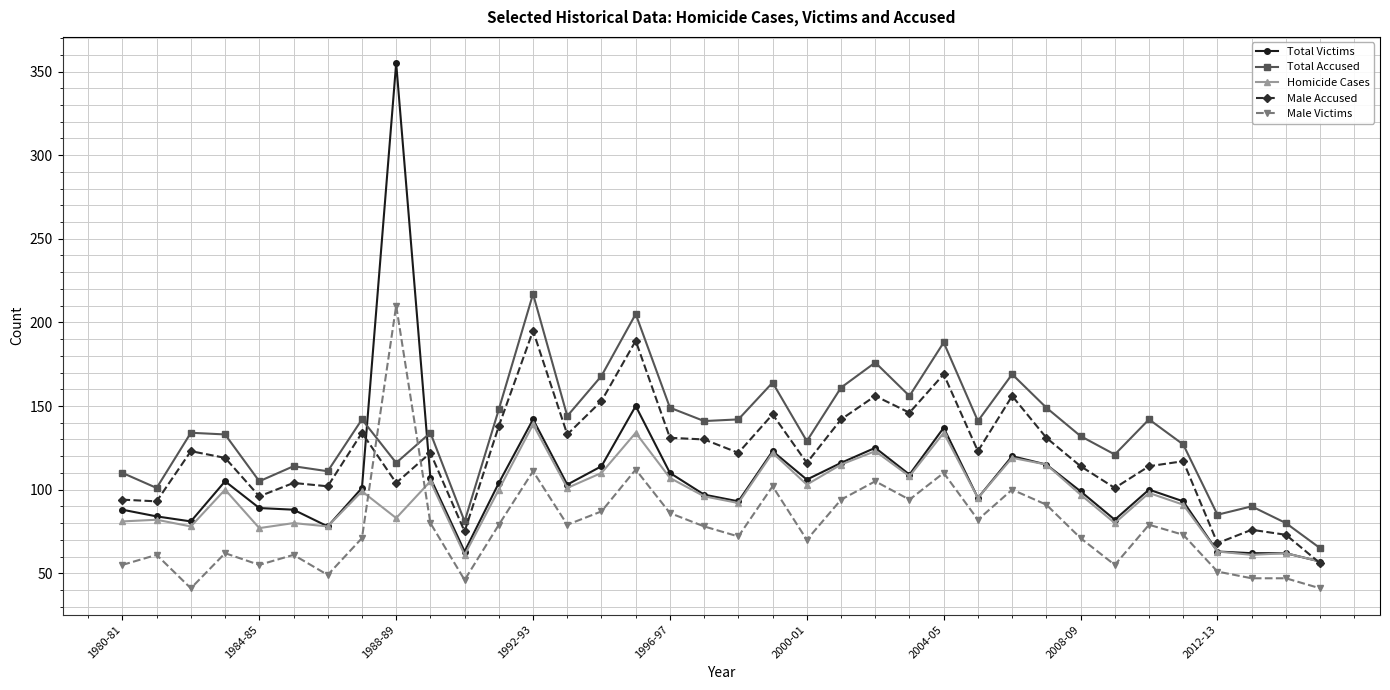

How many lines are shown in the chart?

5